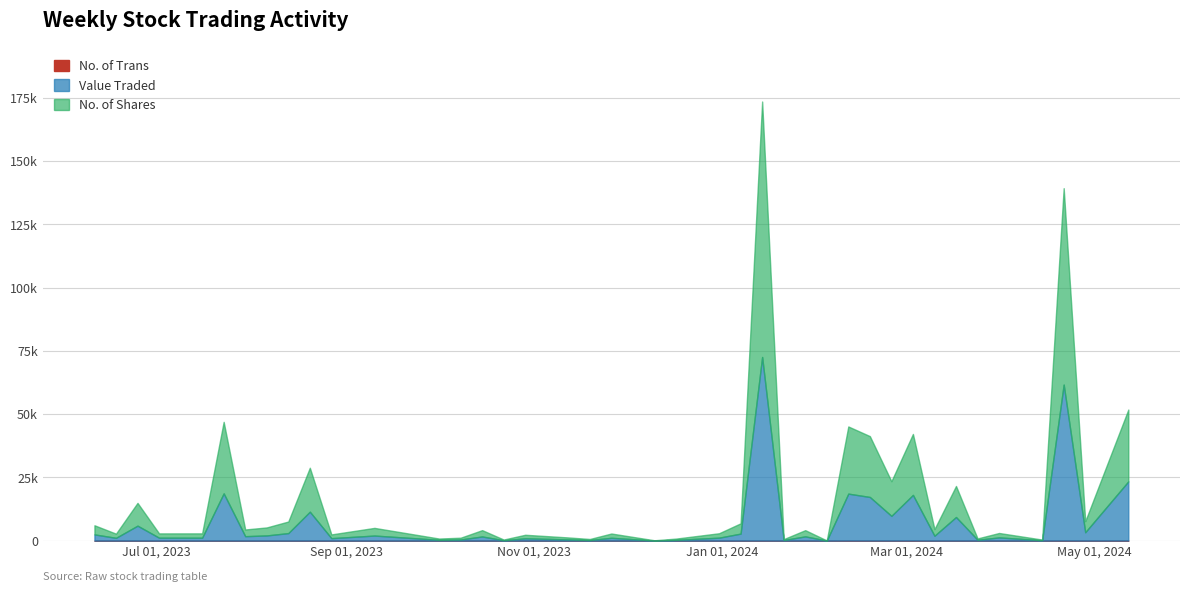

How many distinct data groups are displayed?

3